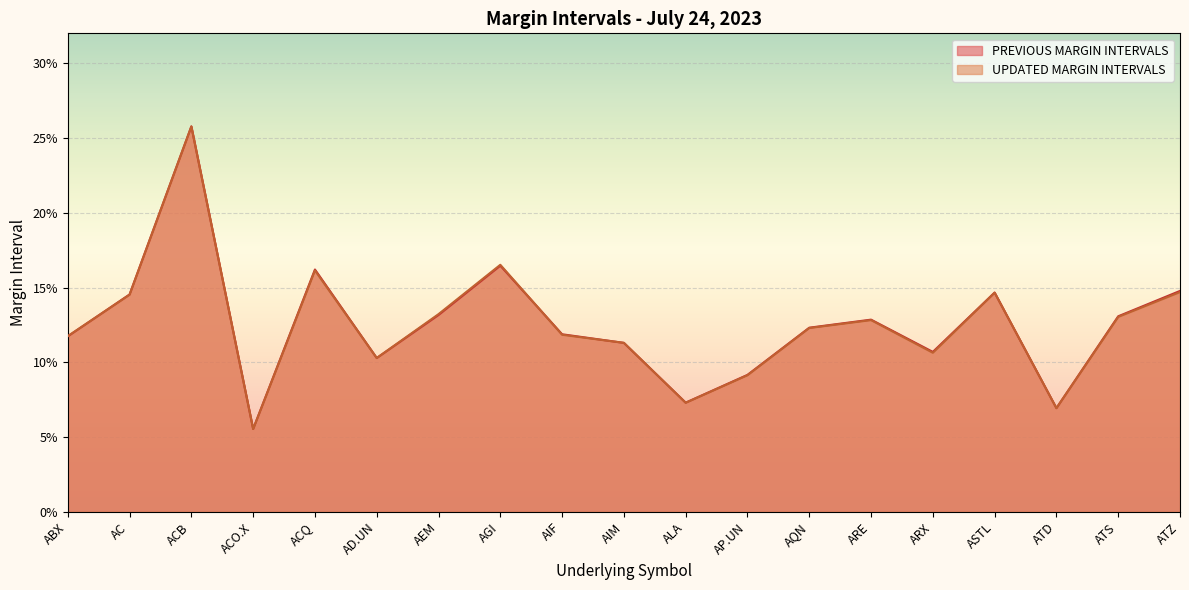

What is the difference between the second highest and second lowest values in the UPDATED MARGIN INTERVALS series?

0.1